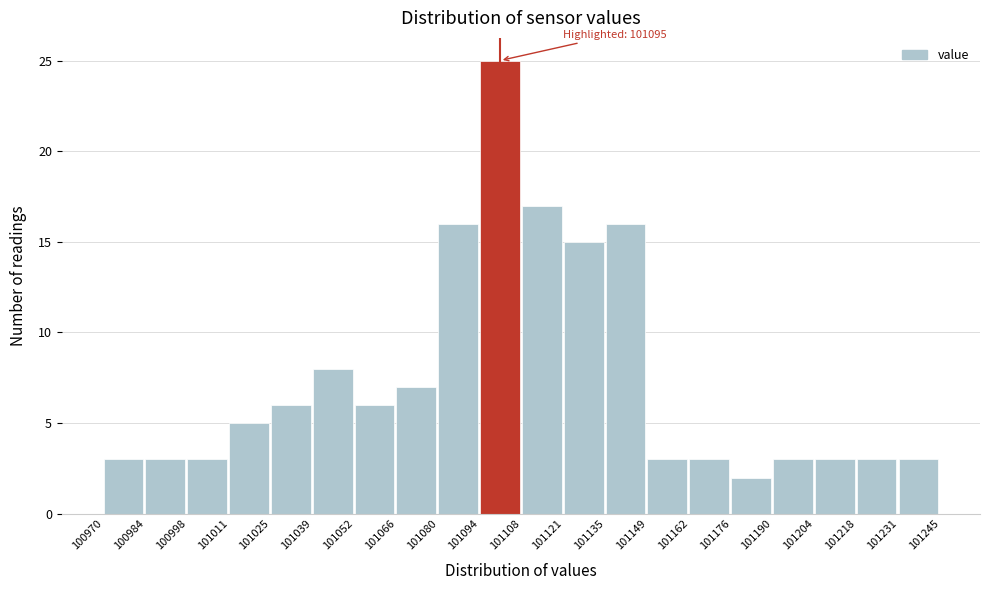

Which range on the x-axis has the tallest bar?

101094 to 101108